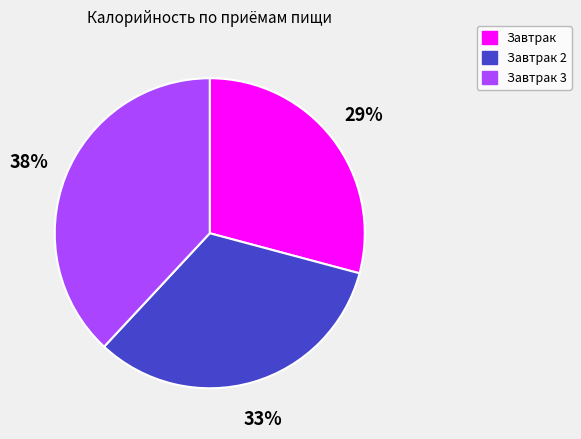

To the nearest percent, what is the difference between the largest and smallest slice percentages?

9%